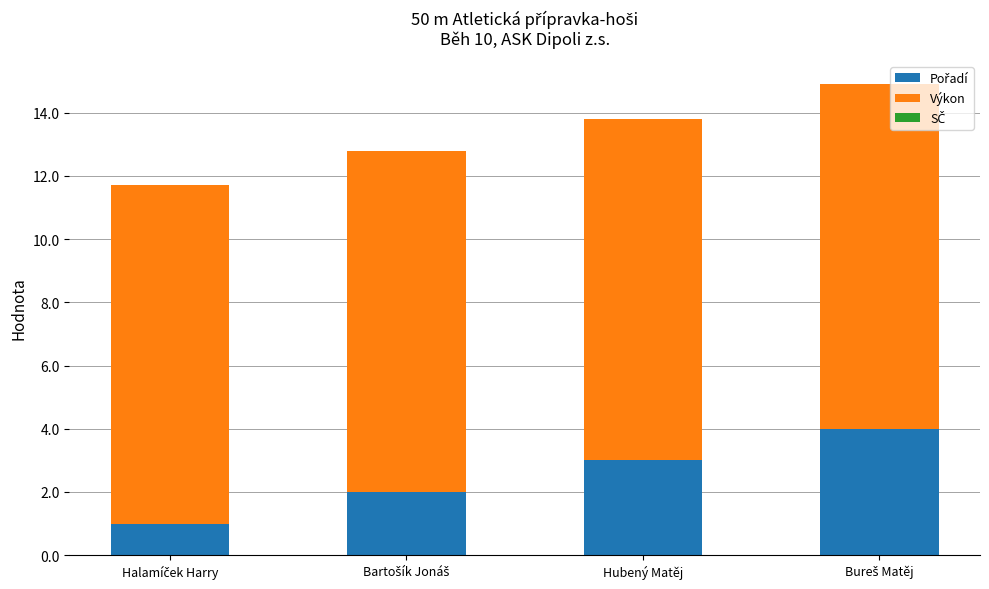

How many categories are shown in the chart?

4